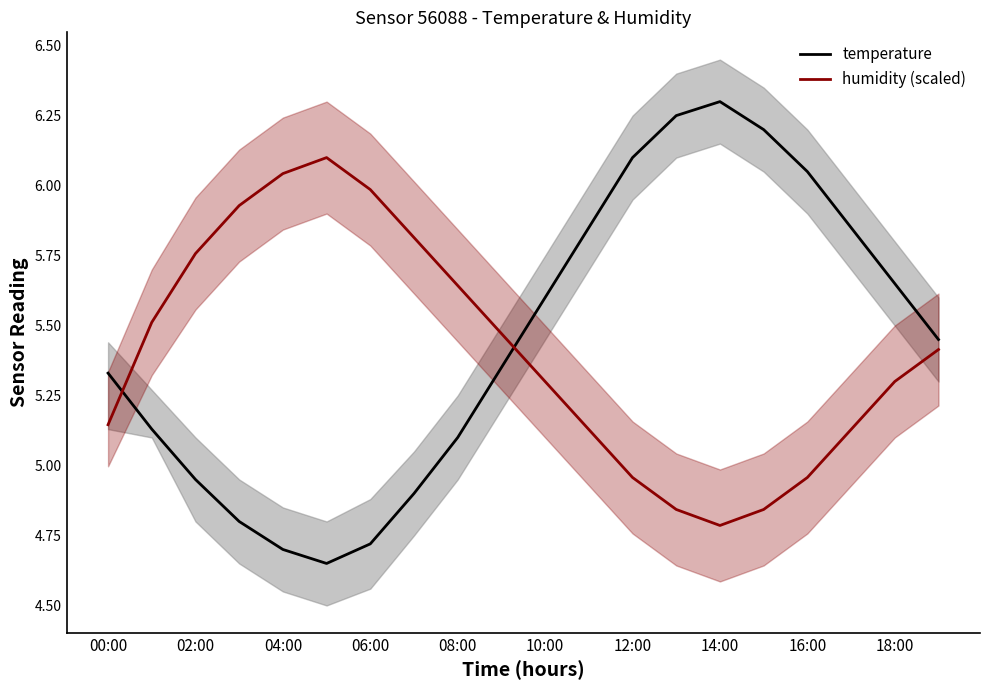

What is the highest value of the temperature series?

6.3